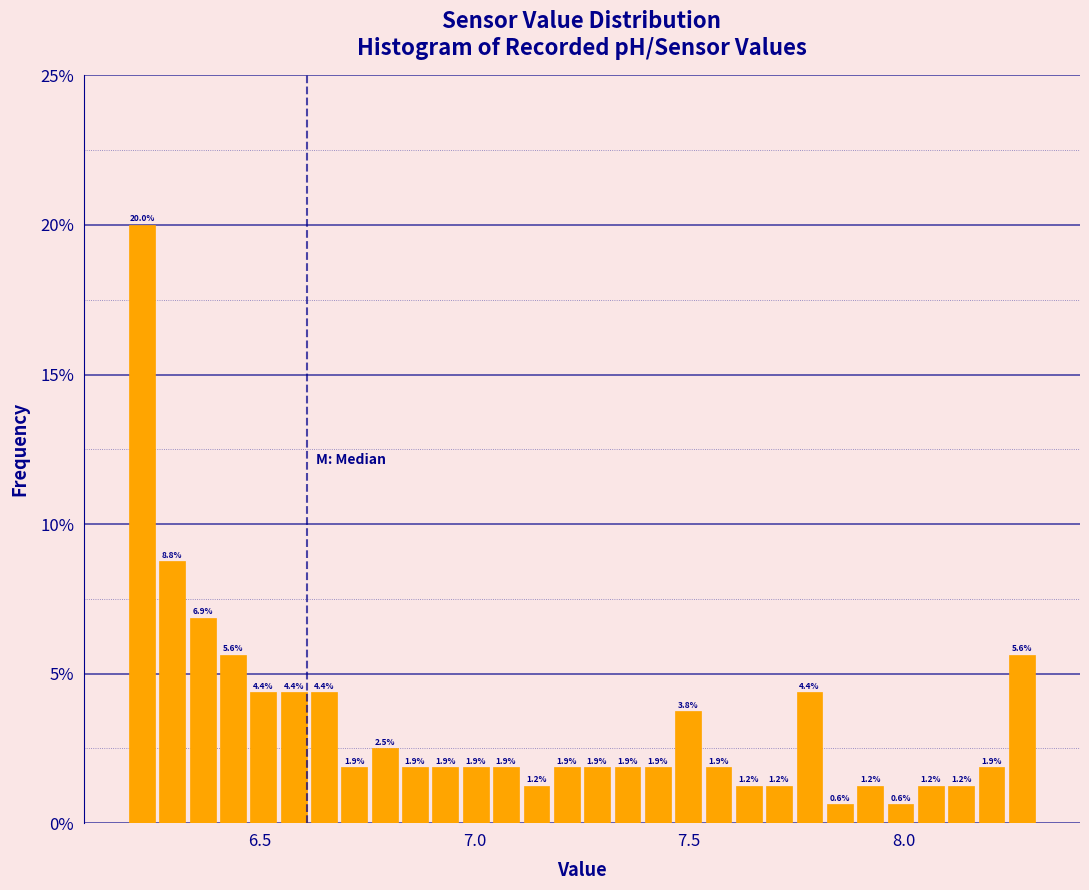

Around what value on the x-axis is the tallest bar? Give the approximate position of its centre, as read against the axis.

6.25